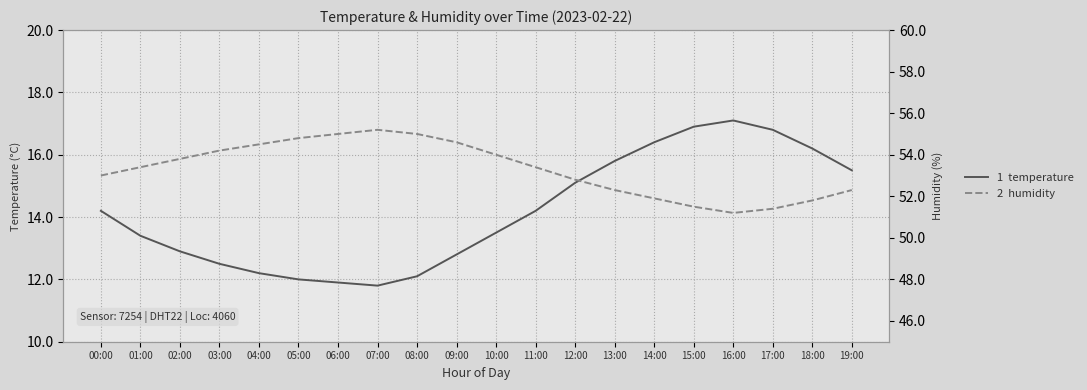

Where is humidity nearest to the value 53?

00:00